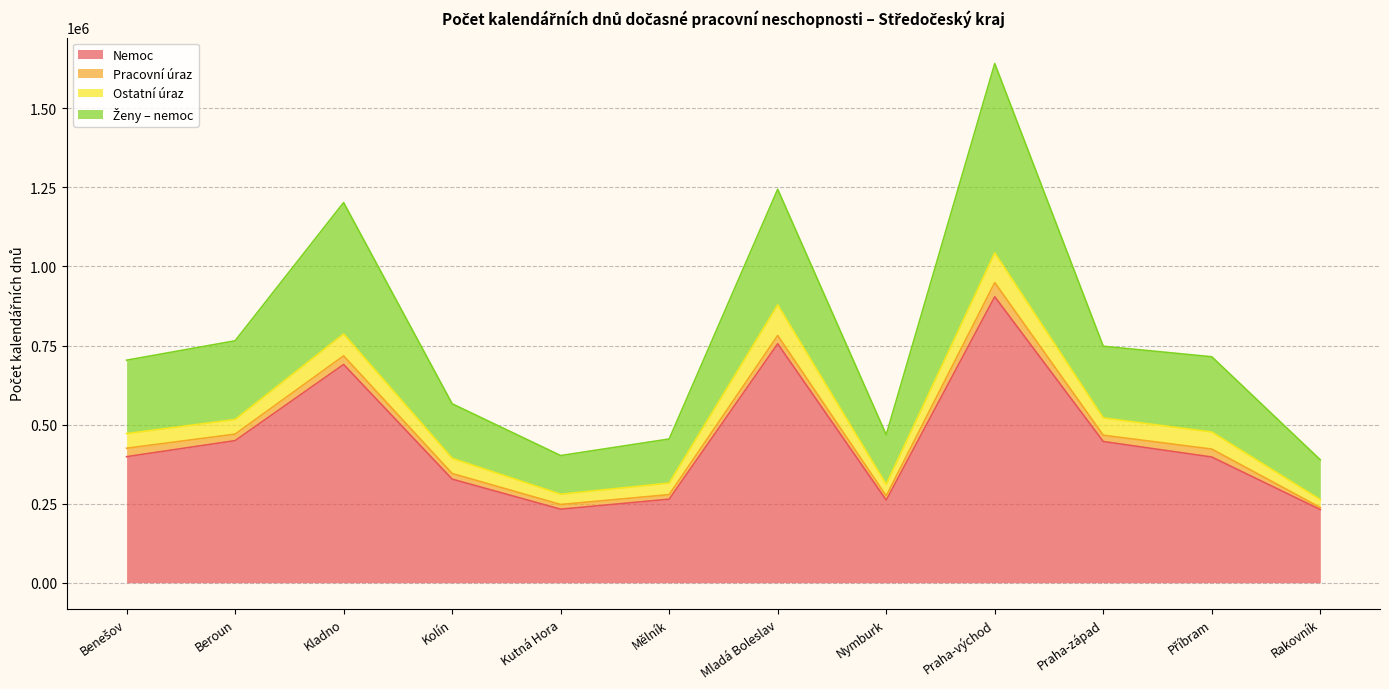

Between Mělník and Příbram, which is larger?

Příbram